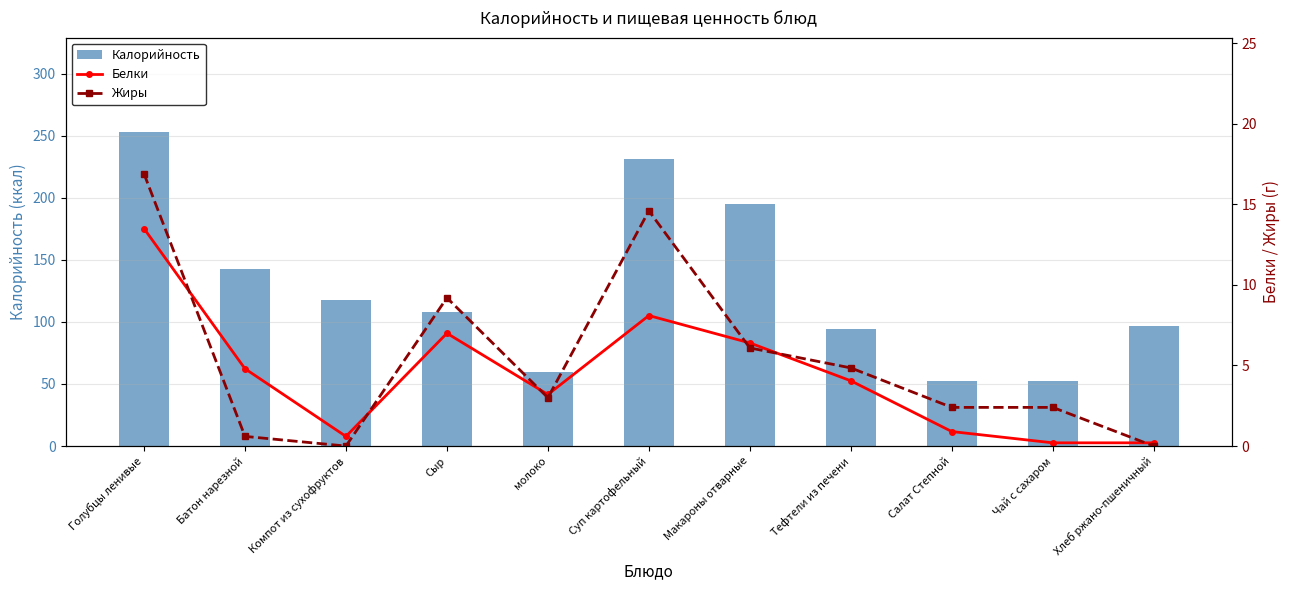

How many values in Жиры are above zero?

9